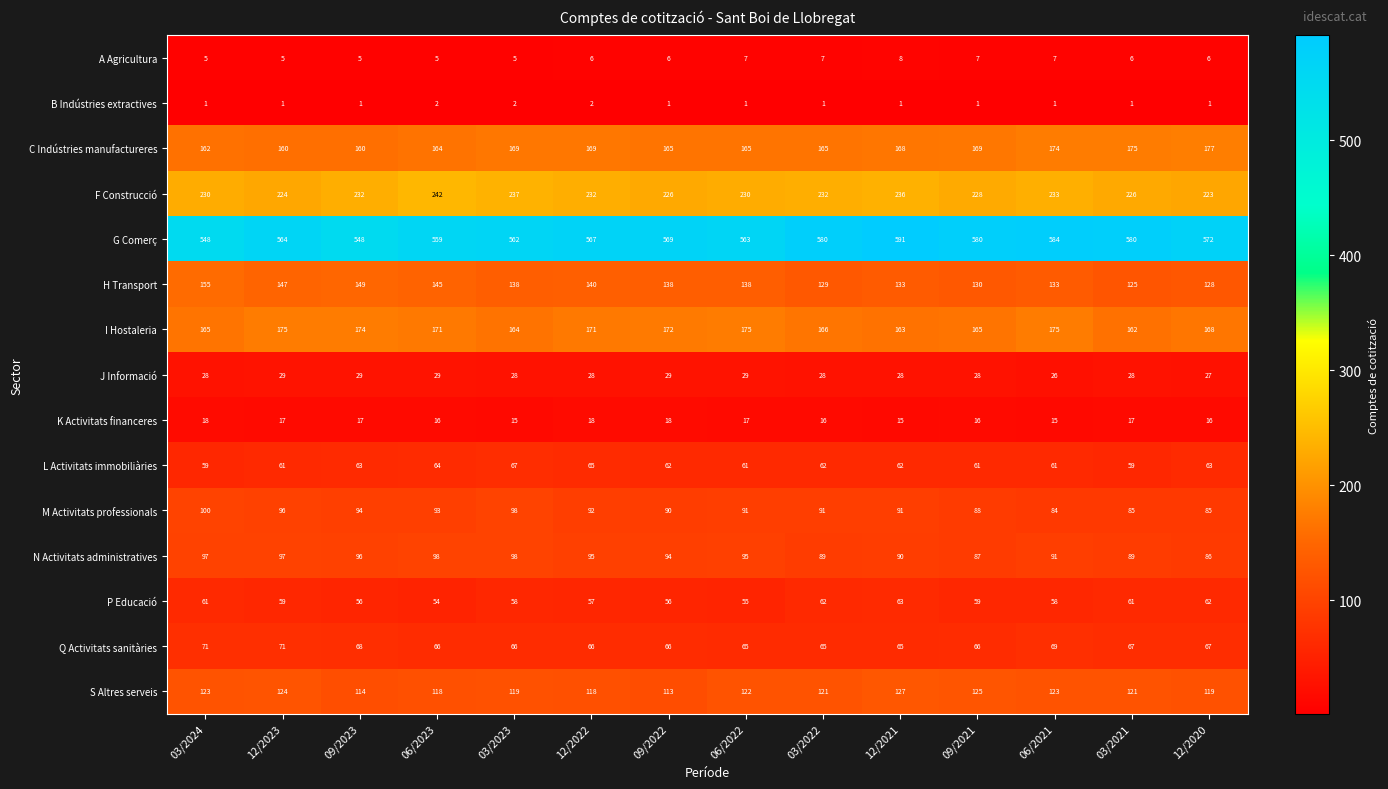

How many B Indústries extractives values are between 1 and 2?

14